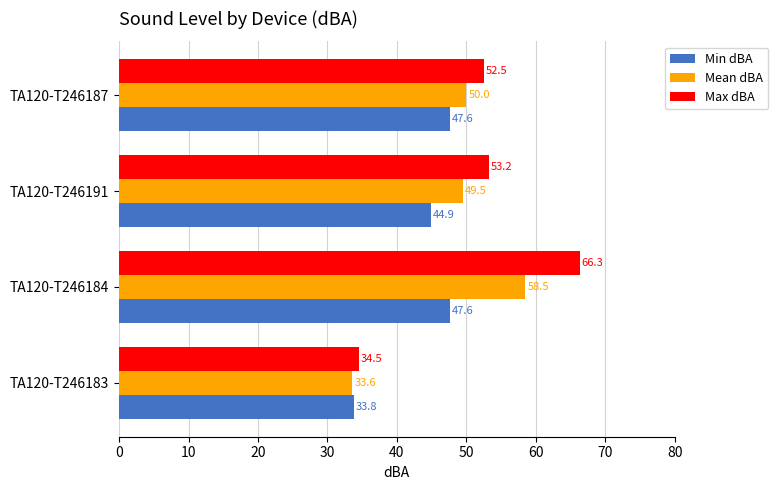

True or false: Min dBA has a value of 69.4 at TA120-T246187.

False